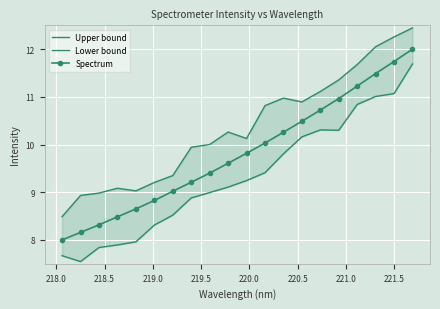

True or false: Spectrum has more than 1 interior local peaks.

False